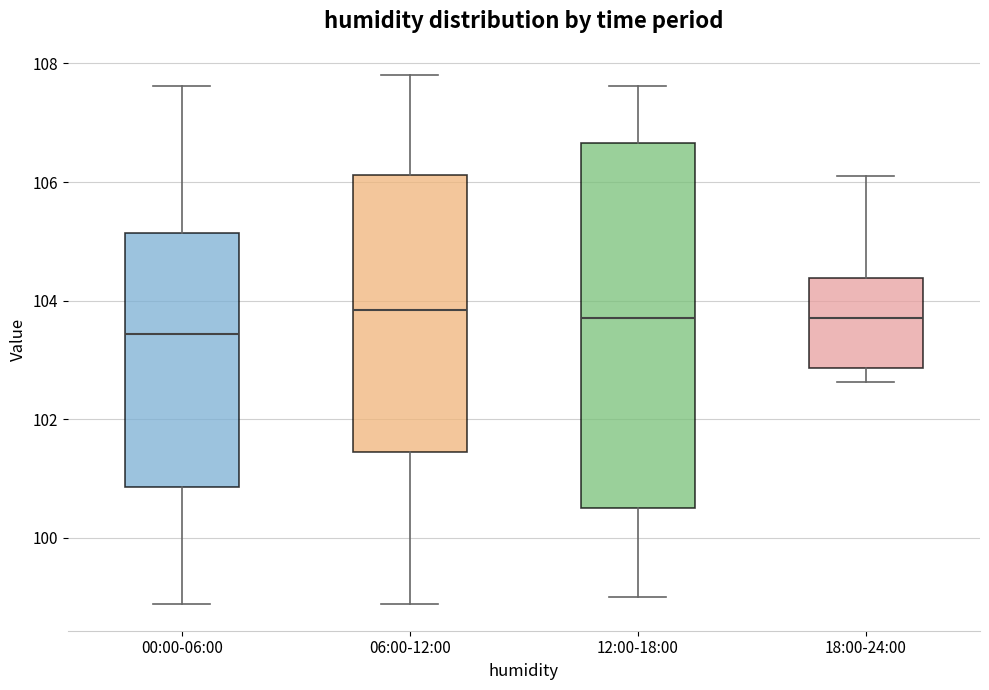

Which box's median line is the lowest?

00:00-06:00